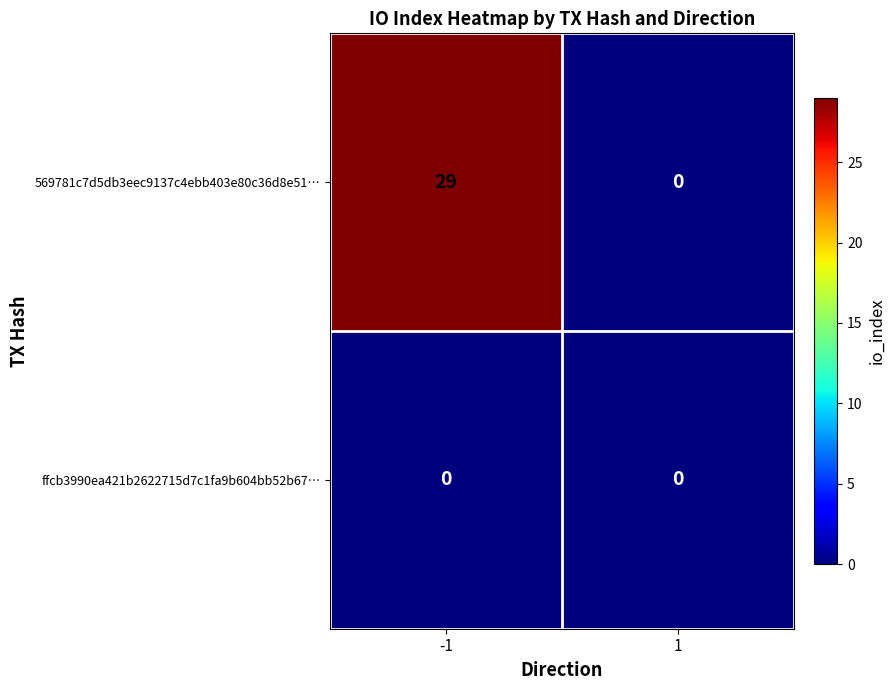

Is it true that 569781c7d5db3eec9137c4ebb403e80c36d8e51… equals 50 at -1?

False